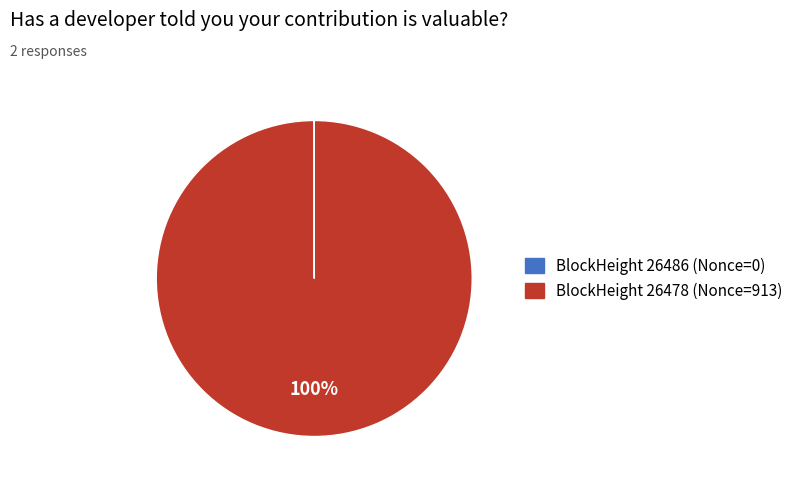

Is it true that BlockHeight 26478 (Nonce=913) is 87% of the pie?

False